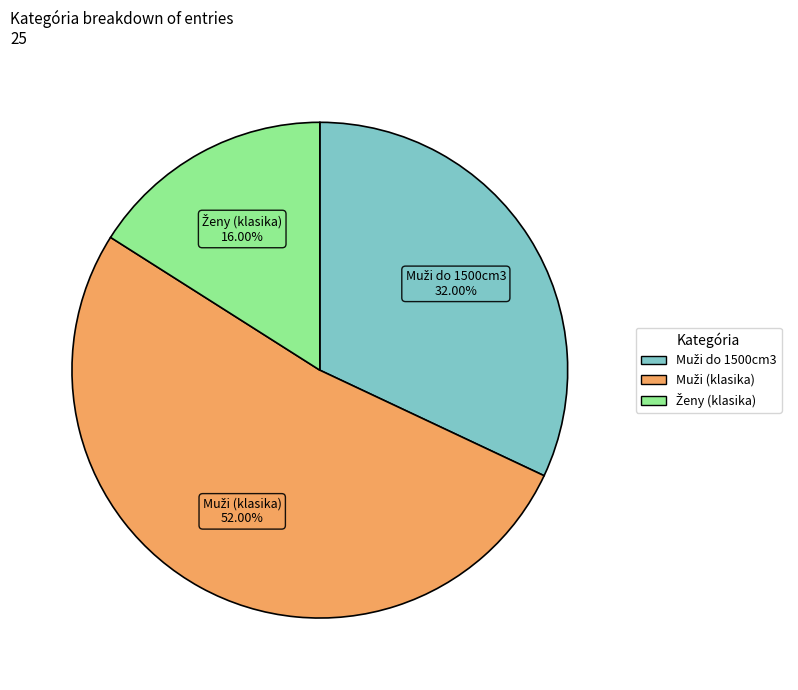

Is there a majority slice in this chart?

Yes